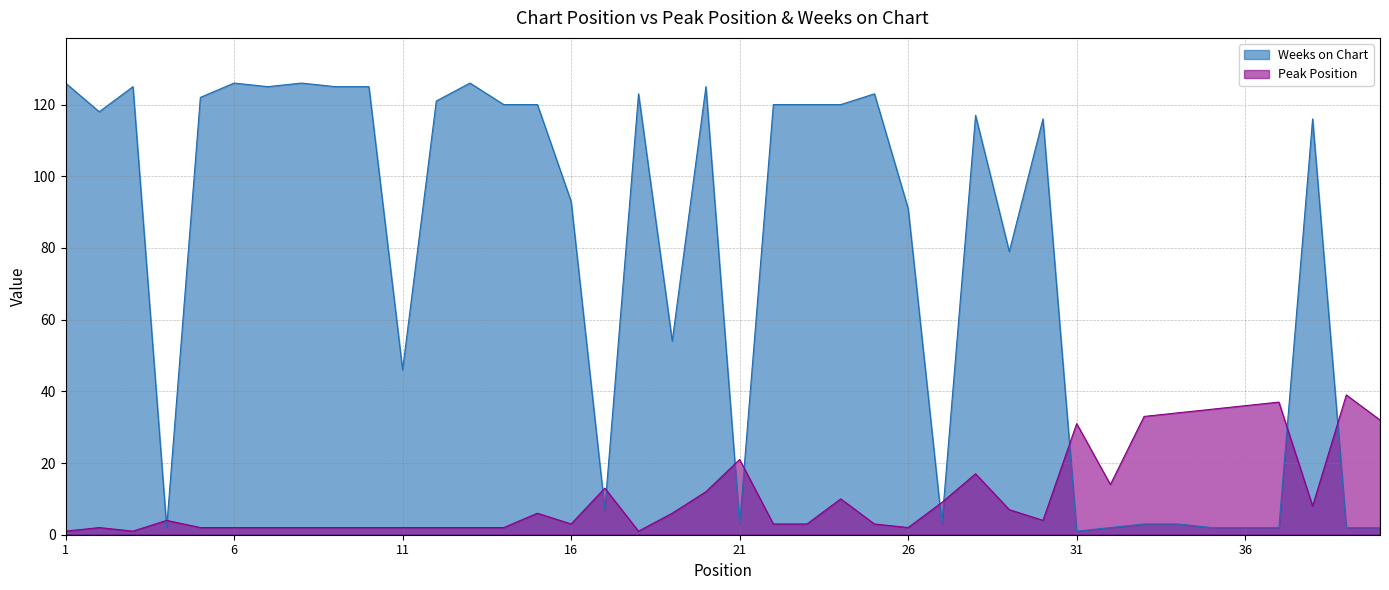

Is it true that Peak Position equals 2 at 13?

True